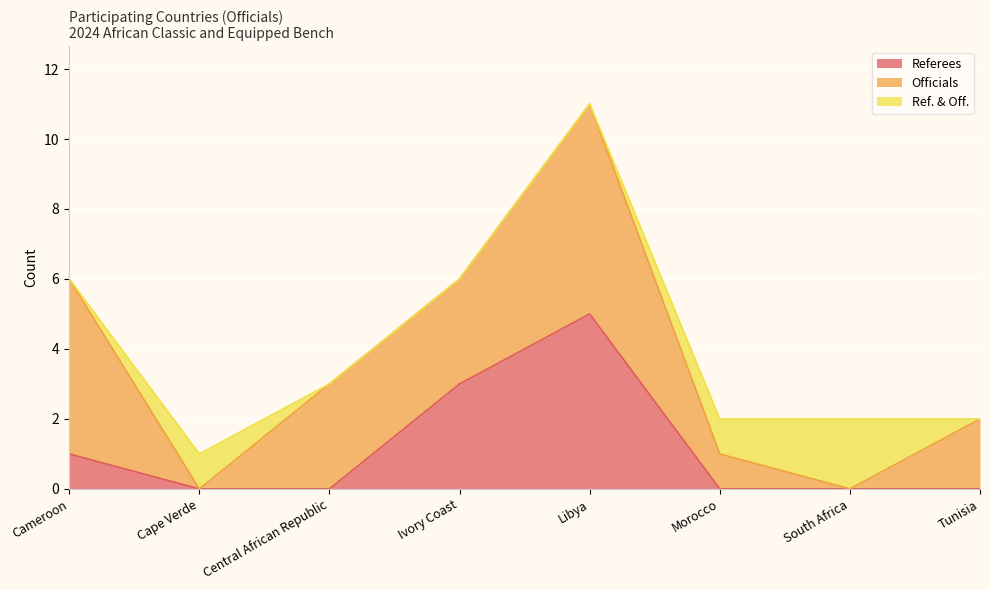

List the series in order of their peak value, lowest first.

Ref. & Off., Referees, Officials